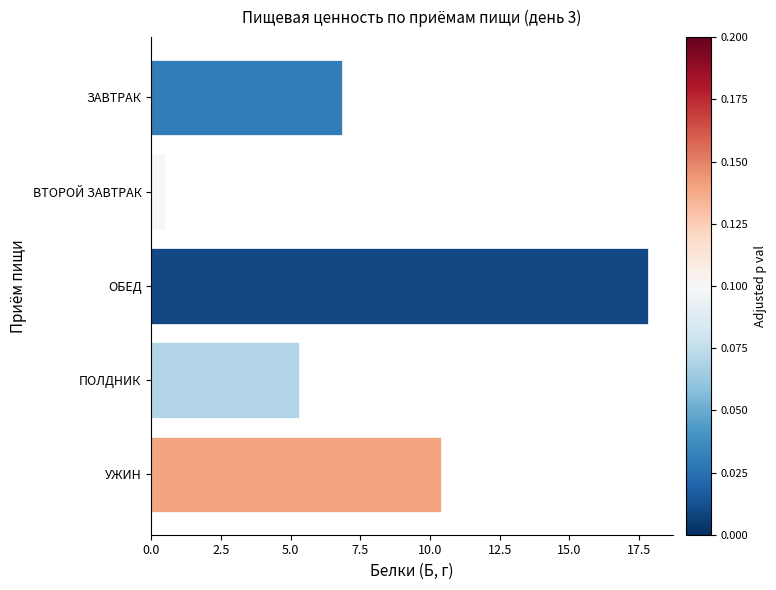

Which category has the lowest value across all series?

ВТОРОЙ ЗАВТРАК